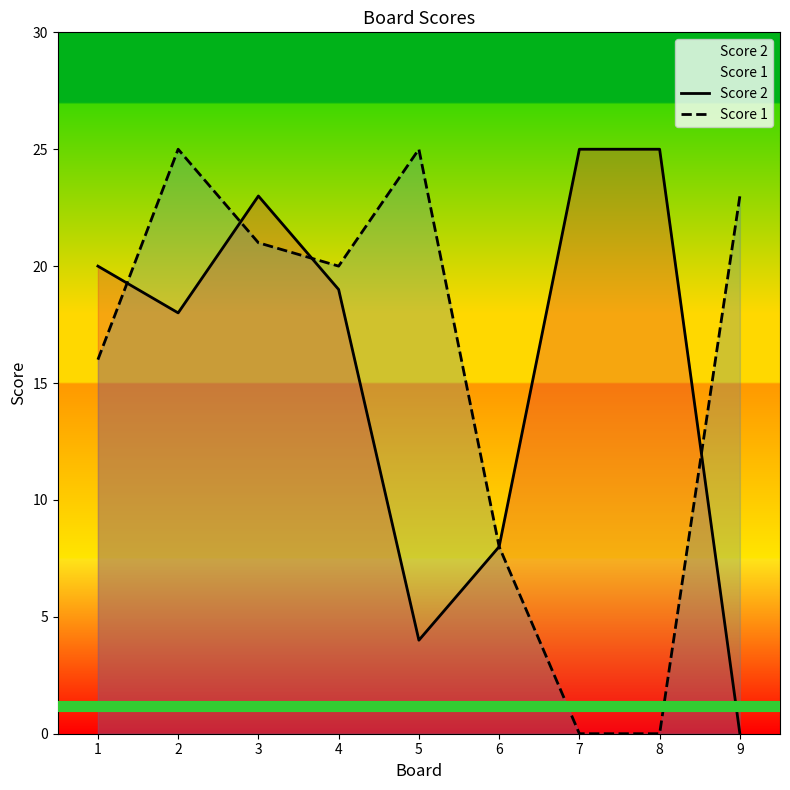

The Score 2 series shows 9 at 9. True or false?

False